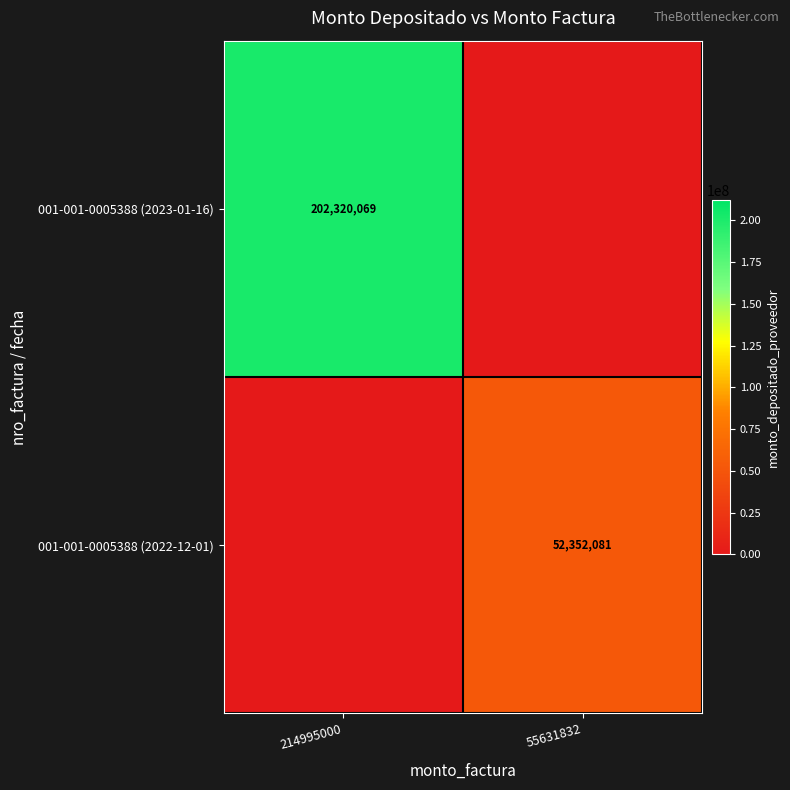

True or false: 001-001-0005388 (2023-01-16) has a value of 326767806 at 214995000.

False